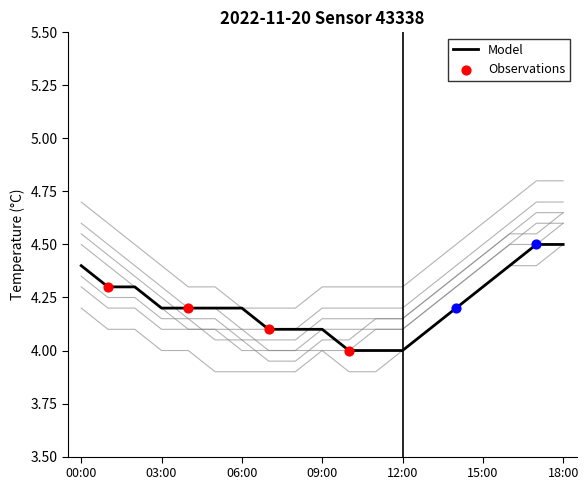

True or false: Model has a value of 4.2 at 03:00.

True